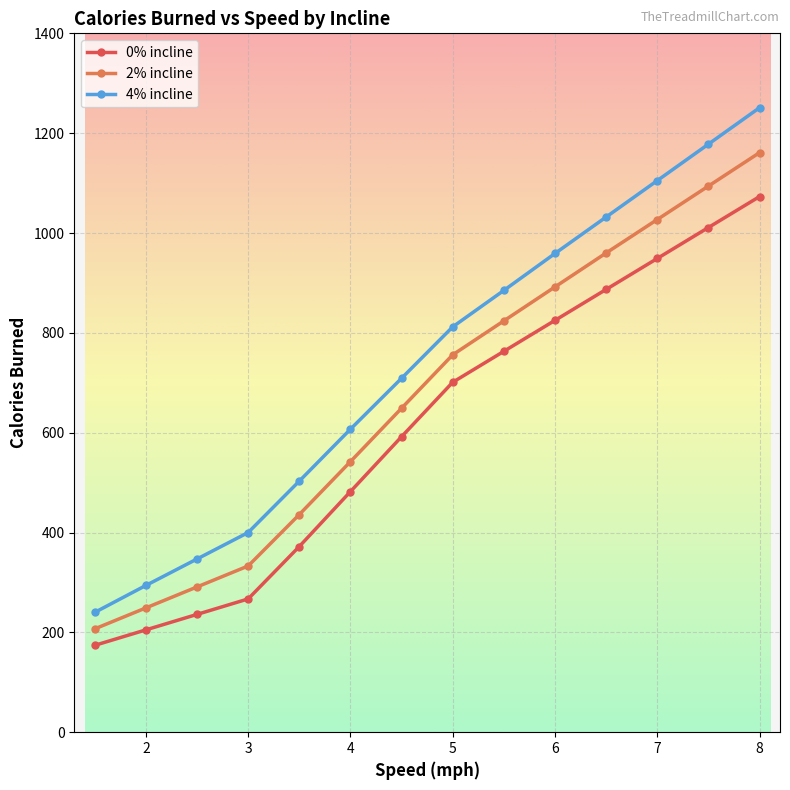

True or false: 4% incline has more than 2 interior local peaks.

False